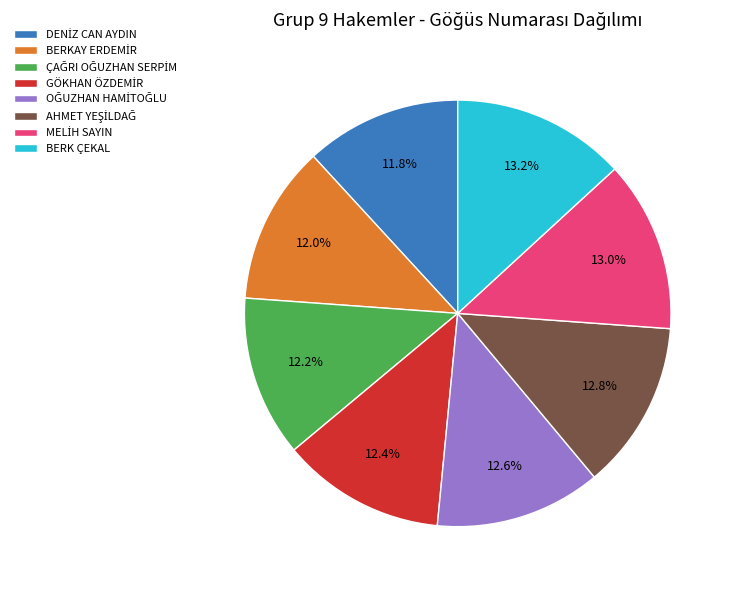

What portion of the pie excludes BERK ÇEKAL?

86.8%